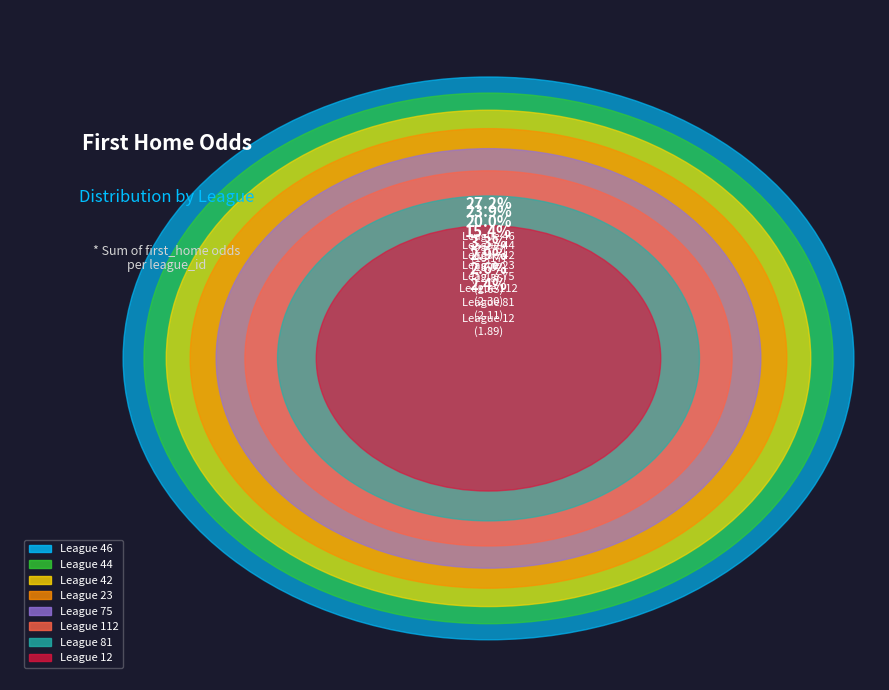

What is the largest slice in the pie chart?

44